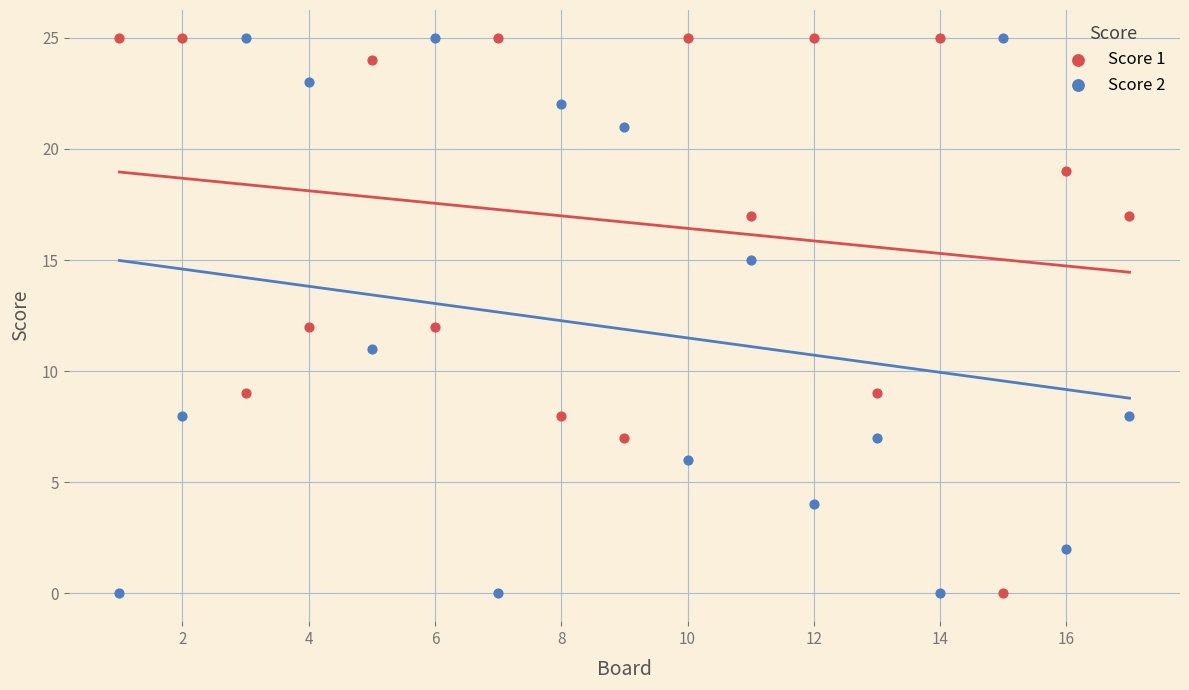

Across all data points, what is the range of Y values (max minus min)?

25